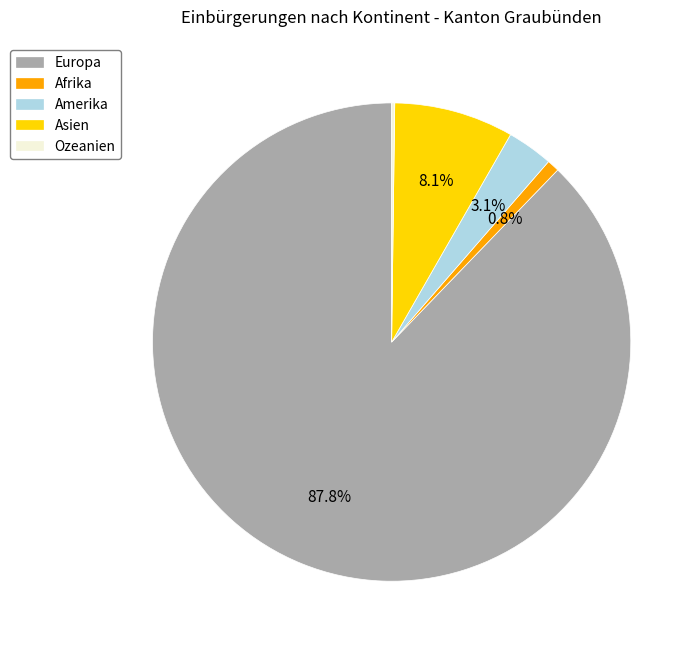

Combined, do Europa and Afrika account for over 50%?

Yes